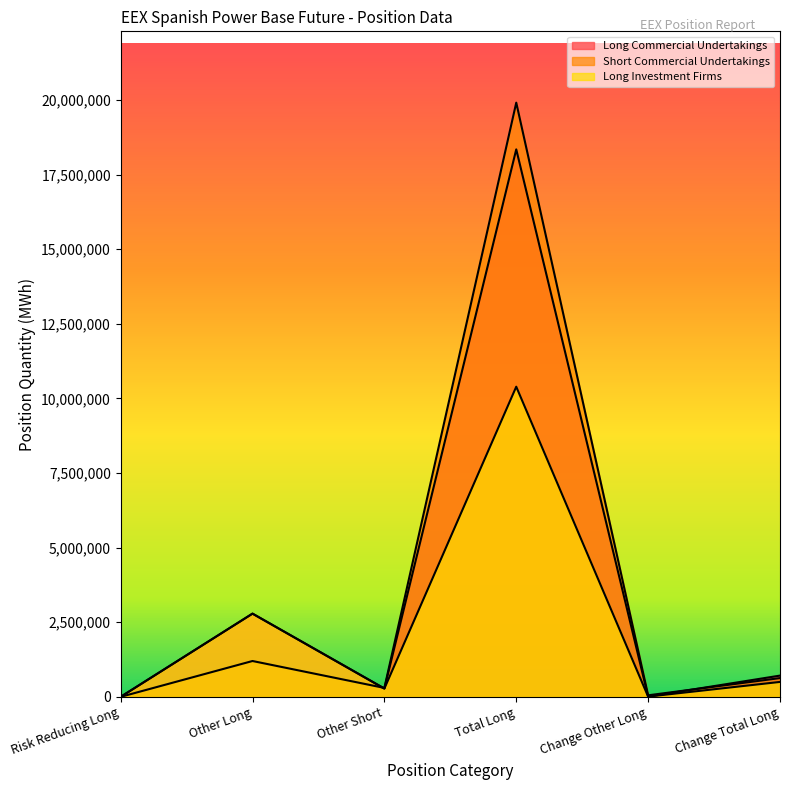

At which category does Long Commercial Undertakings reach its first local peak?

Other Long